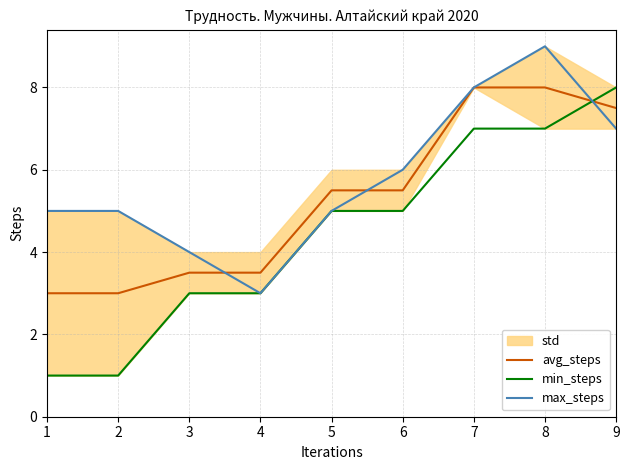

What is the difference between the maximum and minimum values in the min_steps series?

7.0